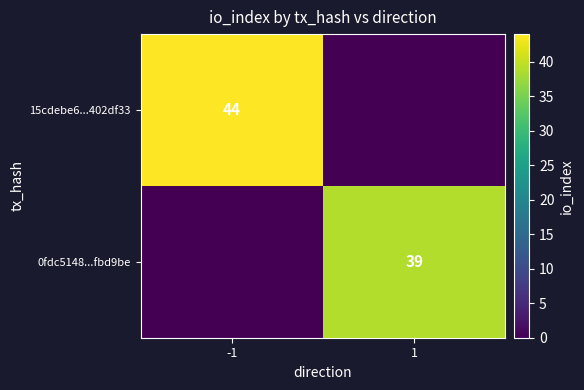

Is it true that 0fdc5148...fbd9be equals 58 at 1?

False